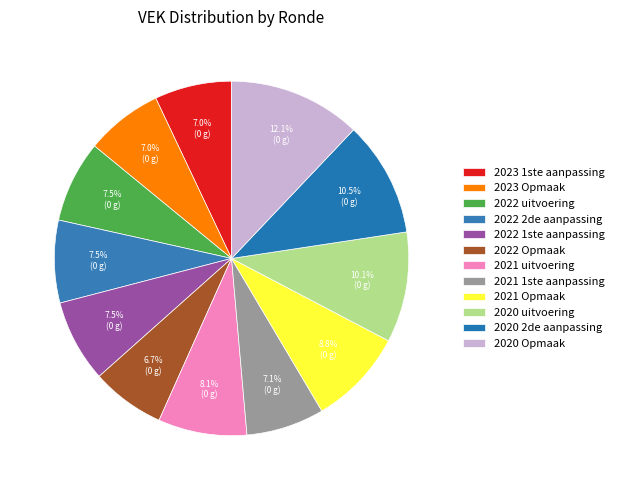

To the nearest percent, what is the combined percentage of 2022 uitvoering and 2020 Opmaak?

20%